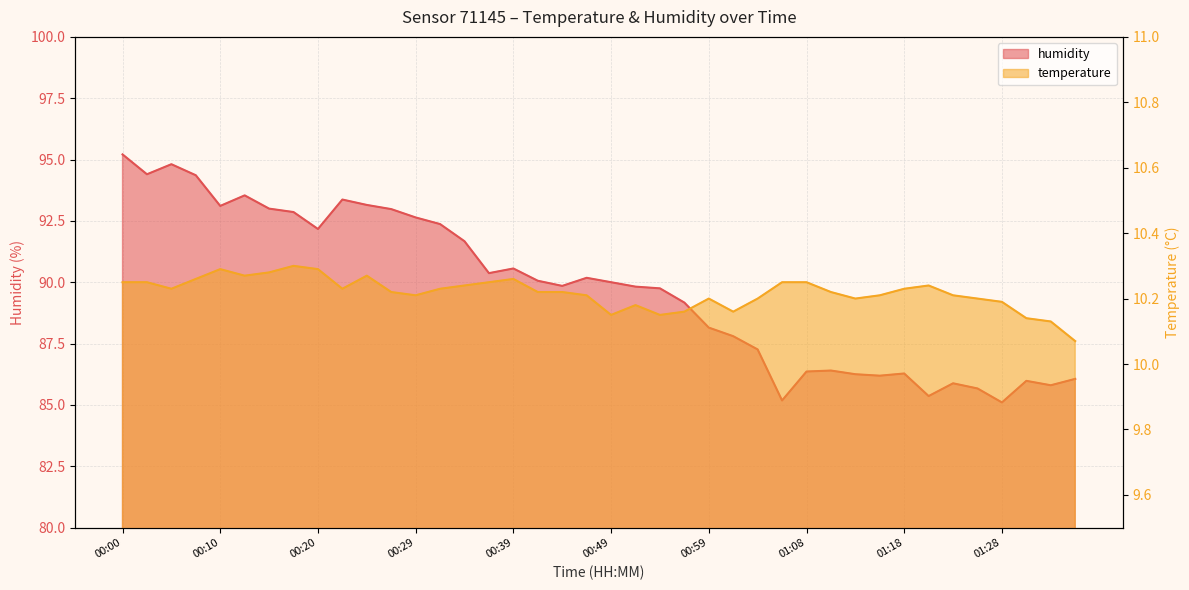

The value of temperature at 00:15 is 10.3. True or false?

True